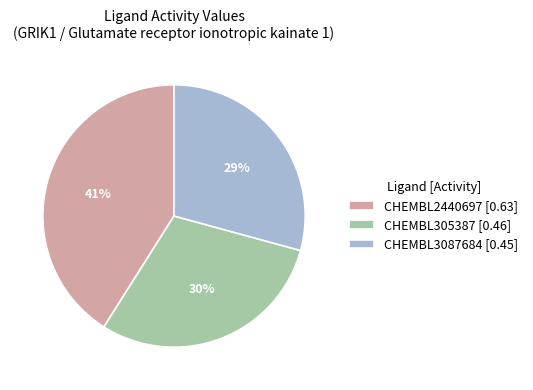

Is it true that CHEMBL305387 [0.46] is 30% of the pie?

True